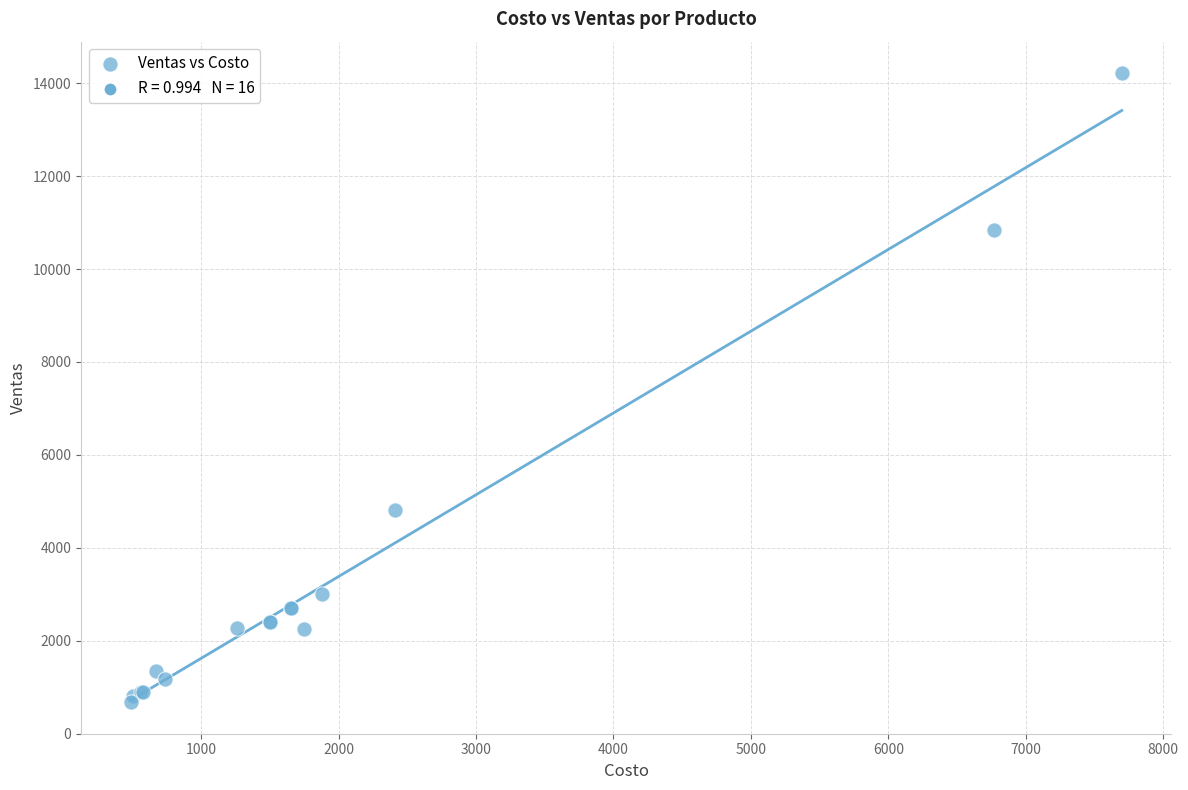

What Y value in the scatter plot is closest to 7446?

4816